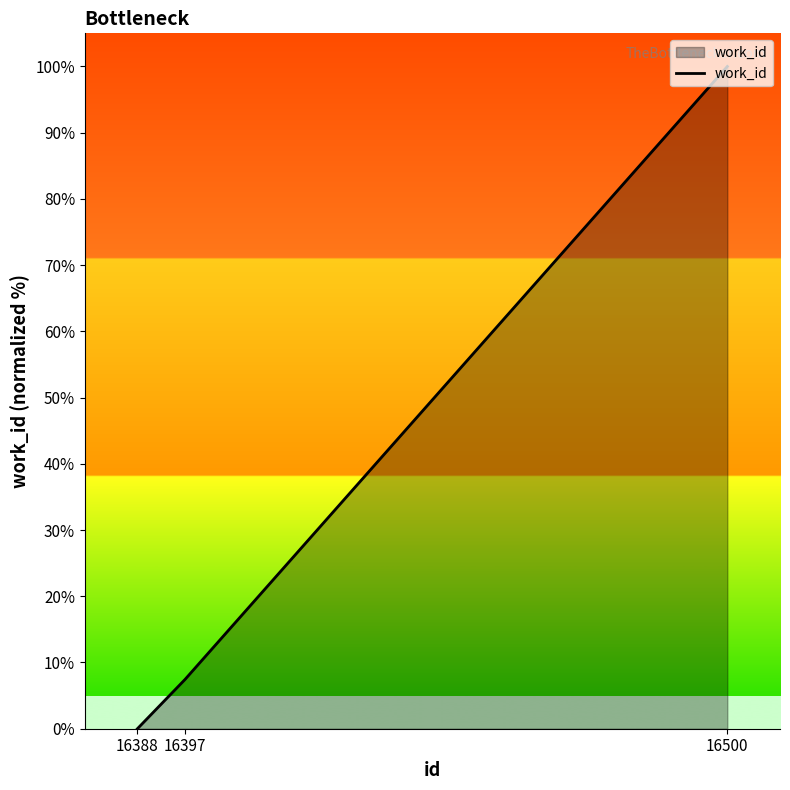

Rank the categories by value from highest to lowest.

16500, 16397, 16388